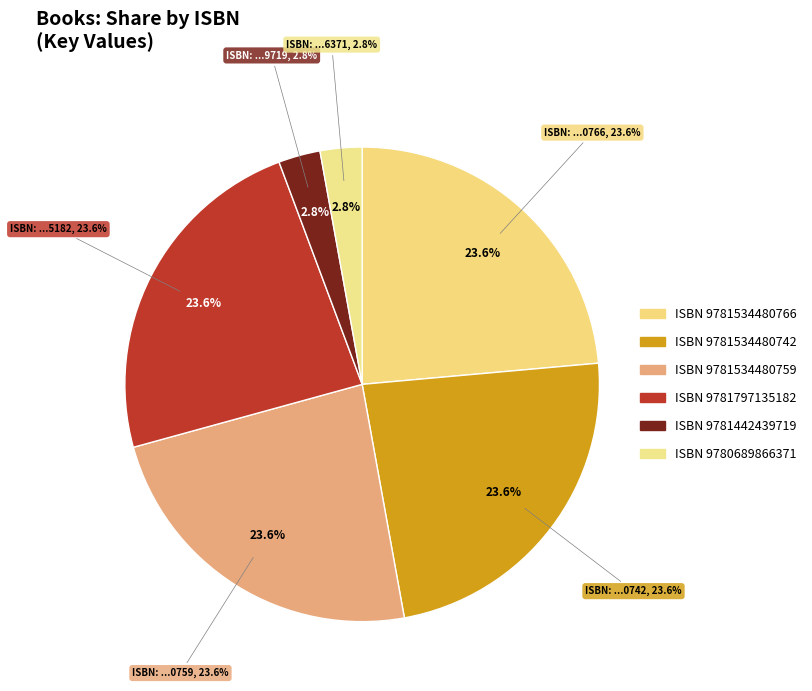

Combined, do 9781442439719 and 9781534480742 account for over 50%?

No